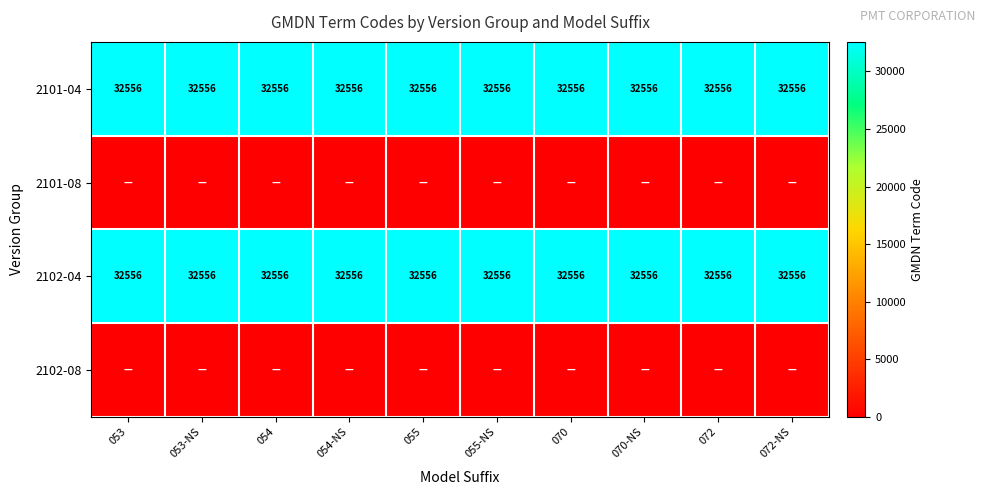

What value does the 2101-04 series have at 055?

32556